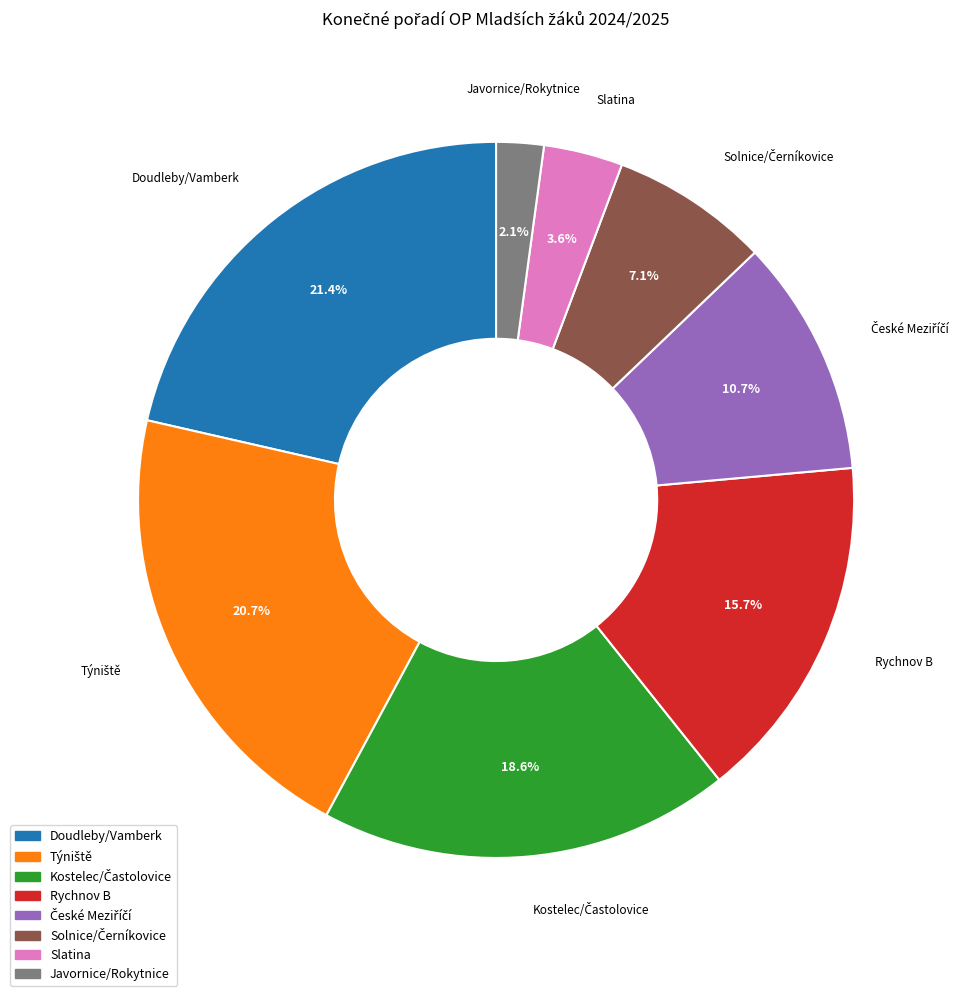

Is it true that Doudleby/Vamberk is 27% of the pie?

False